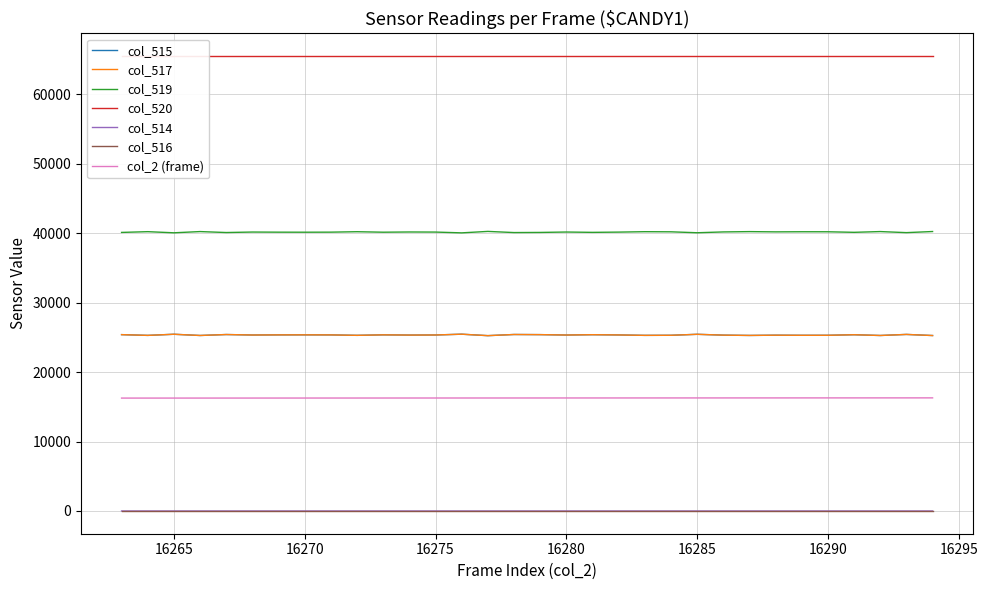

At which label does col_519 first exceed 40184?

16264